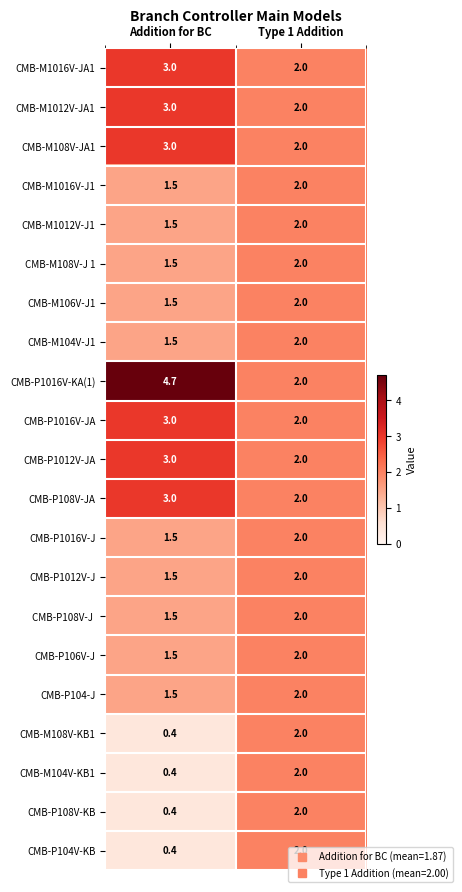

What is the total value across all series at Type 1 Addition?

42.0